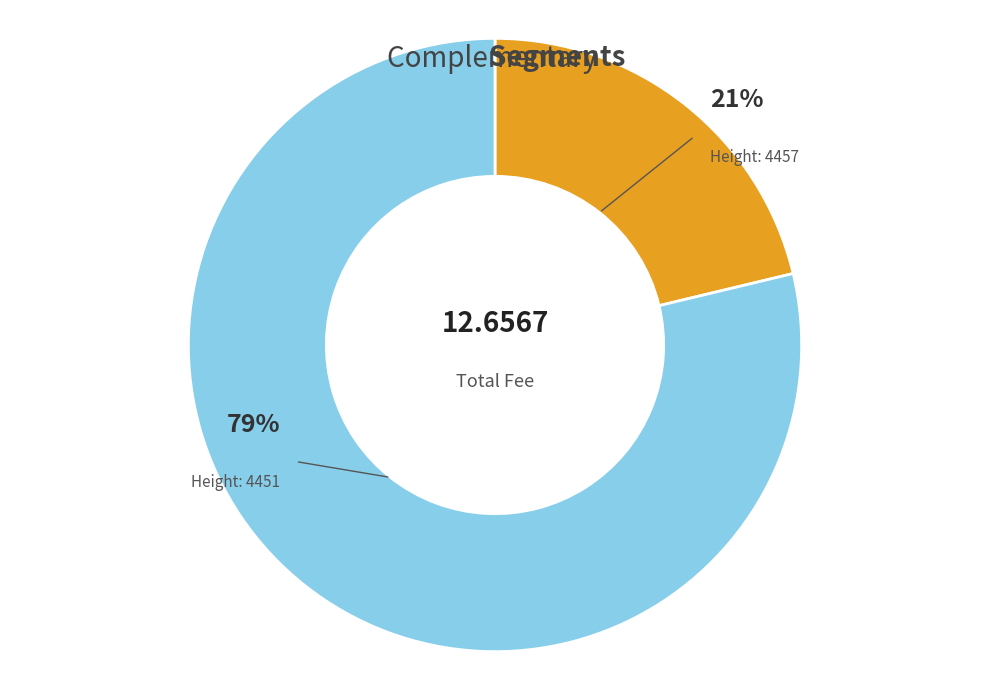

To the nearest percent, what is the average slice percentage?

50%